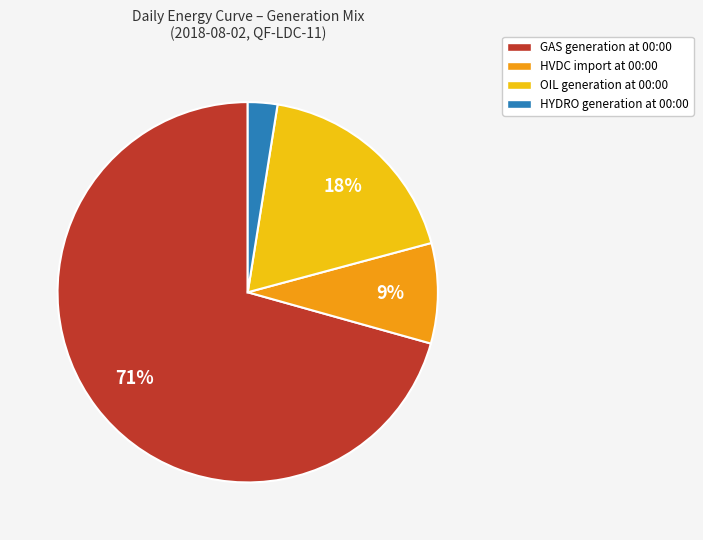

What is the largest slice in the pie chart?

GAS